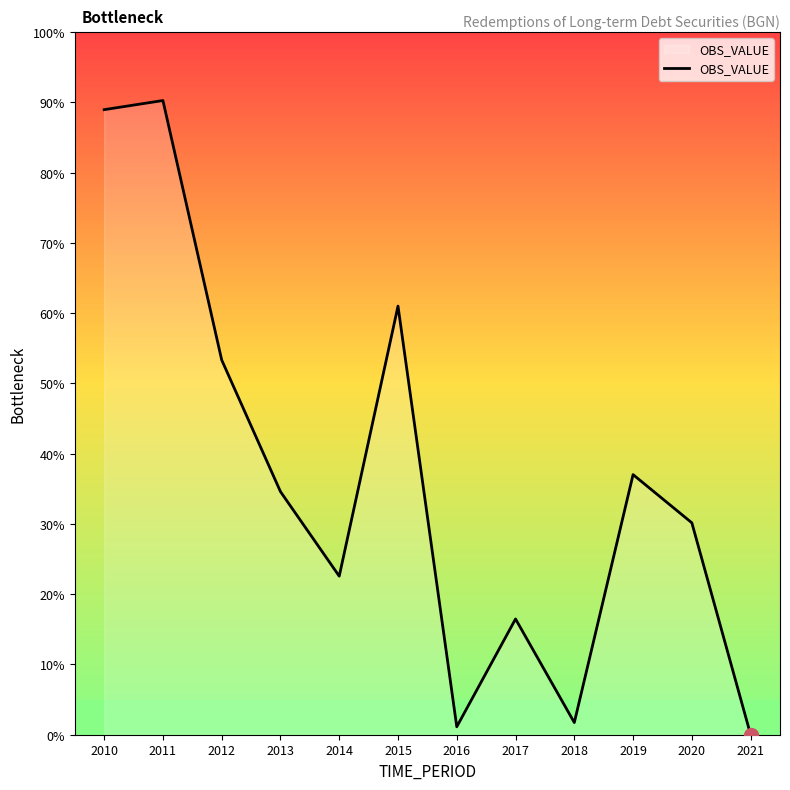

Does the chart have visible grid lines?

No